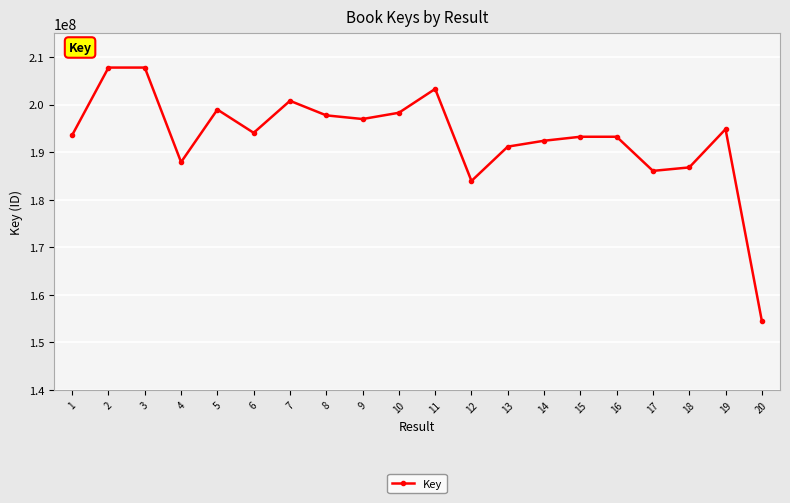

How many interior local valleys (lower than both neighbors) does the data have?

5